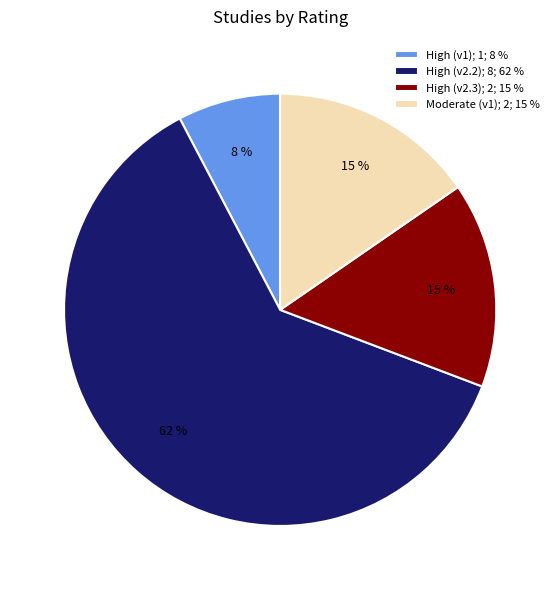

Is it true that High (v2.2); 8; 62 % is 62% of the pie?

True